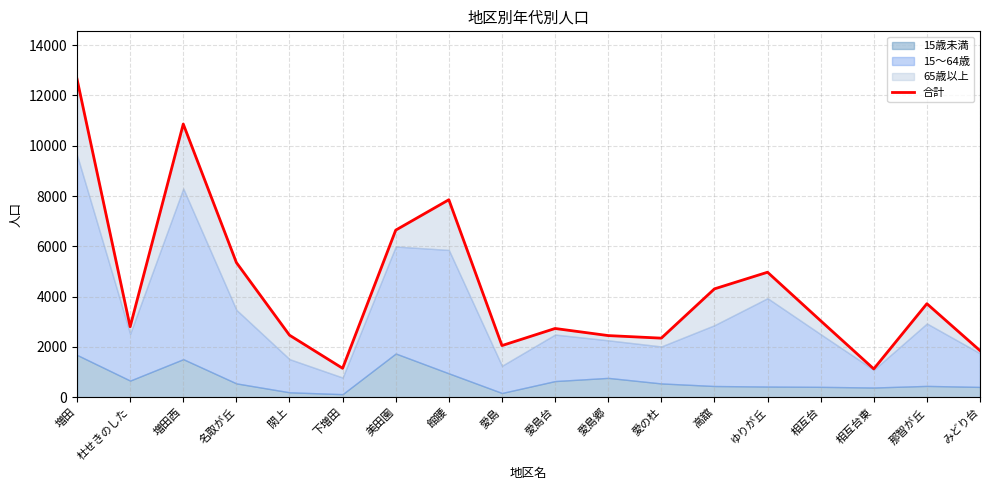

True or false: the data shows 2770 at 高舘.

False